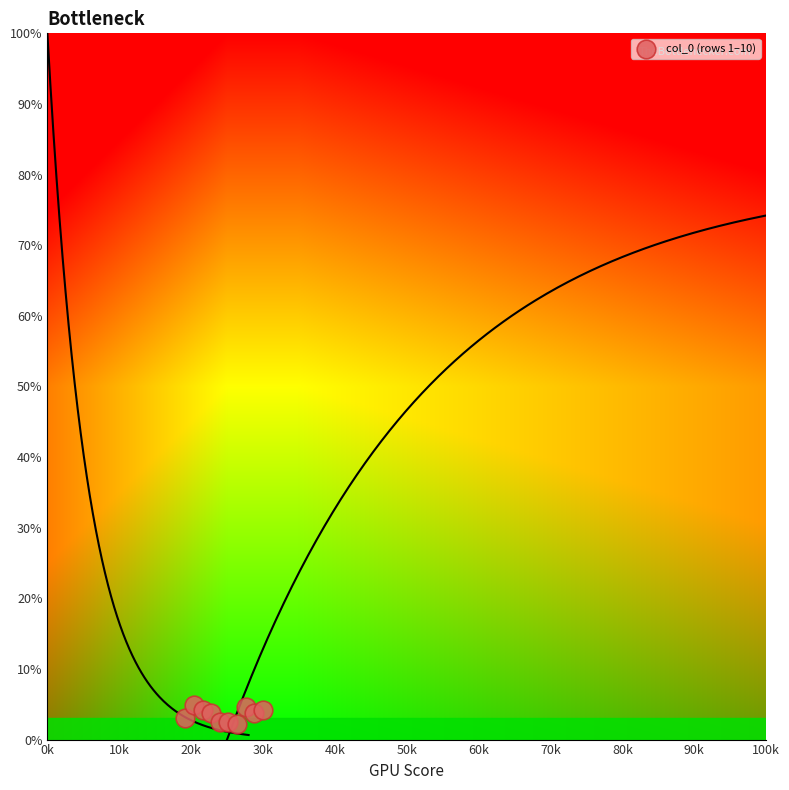

What is the range of X values (max minus min)?

10.8